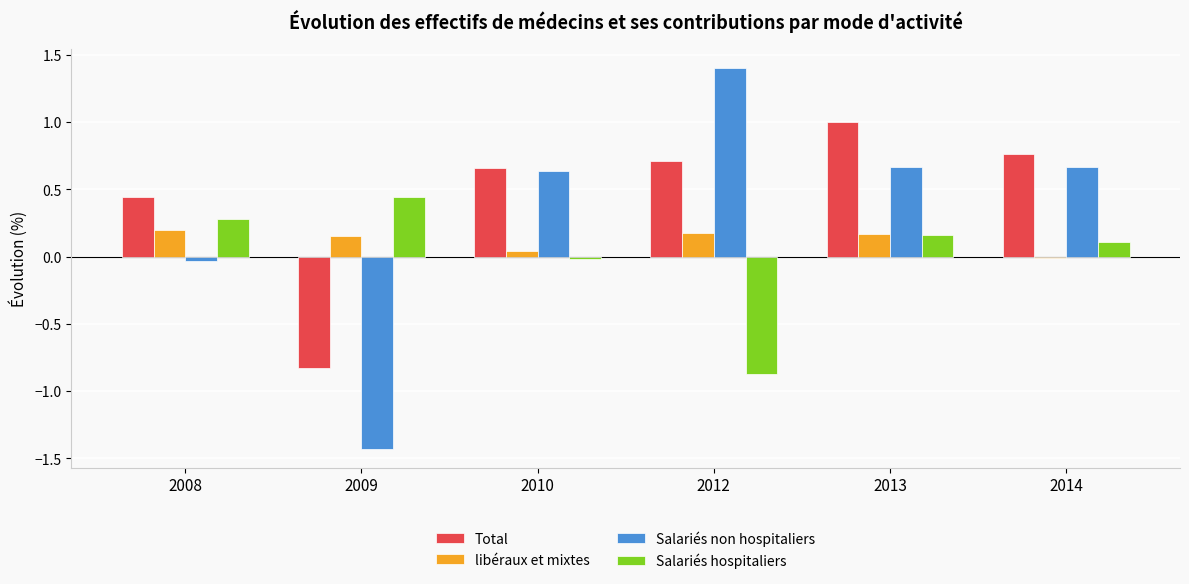

True or false: Total has a value of 0.7 at 2008.

False